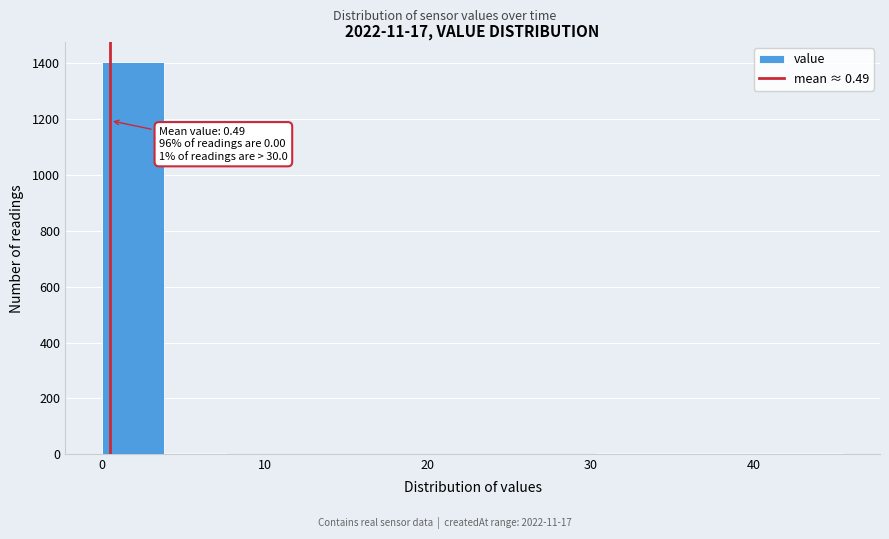

Around what value on the x-axis is the tallest bar? Give the approximate position of its centre, as read against the axis.

2